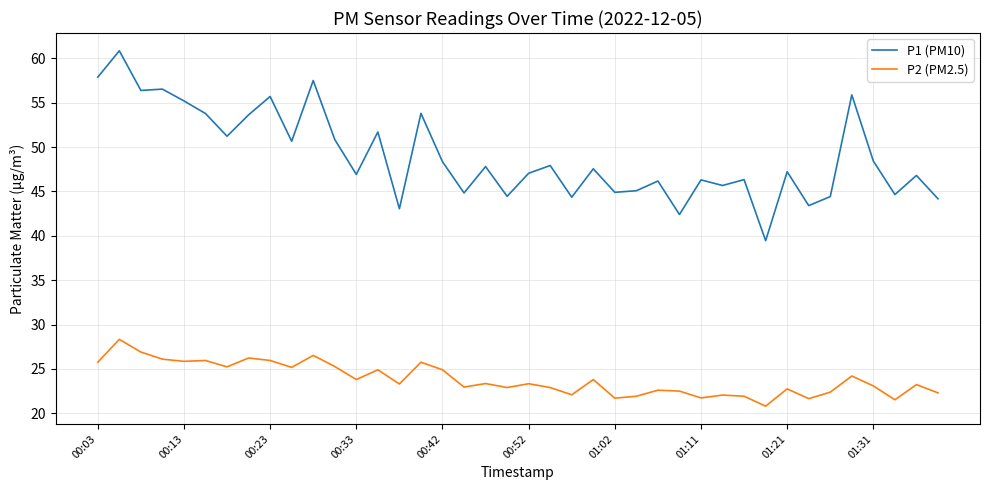

What is the difference between the maximum and minimum values in the P1 (PM10) series?

21.4